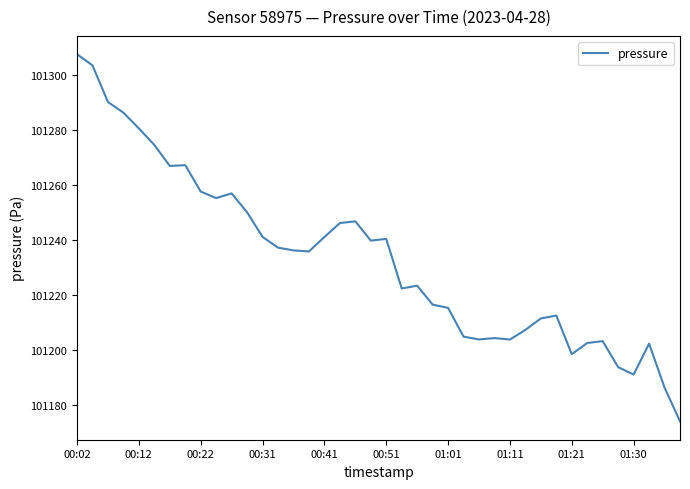

What is the maximum value shown in the chart?

101307.4